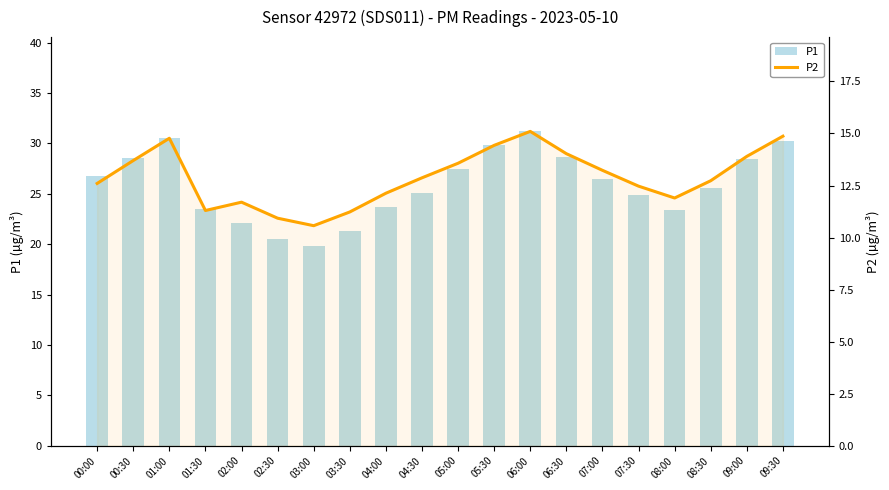

At how many categories does at least one series exceed 27?

8